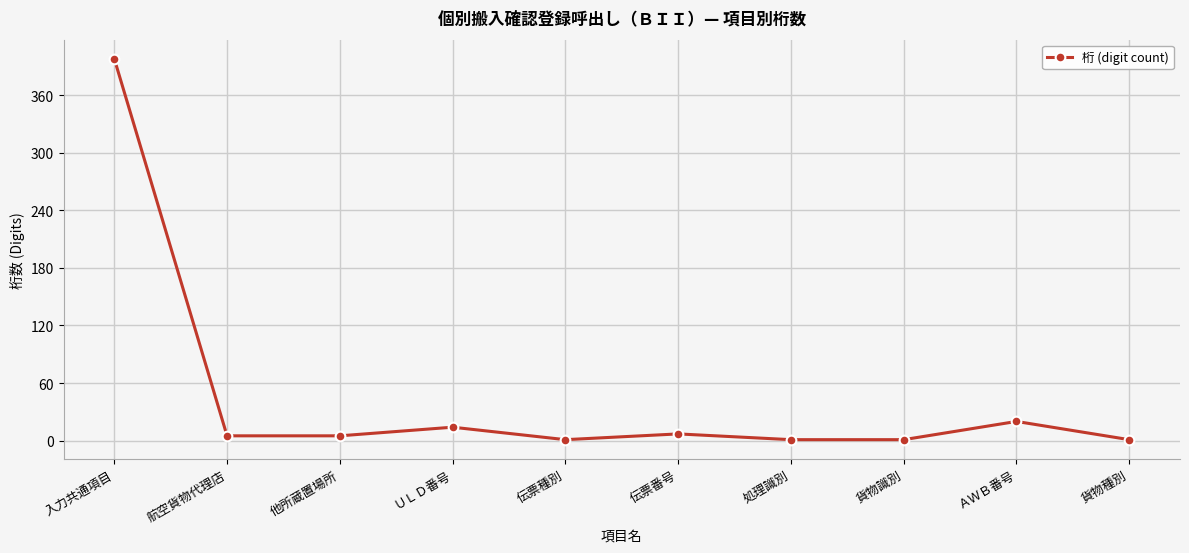

Reading left to right, list all the values displayed in this chart.

398	5	5	14	1	7	1	1	20	1